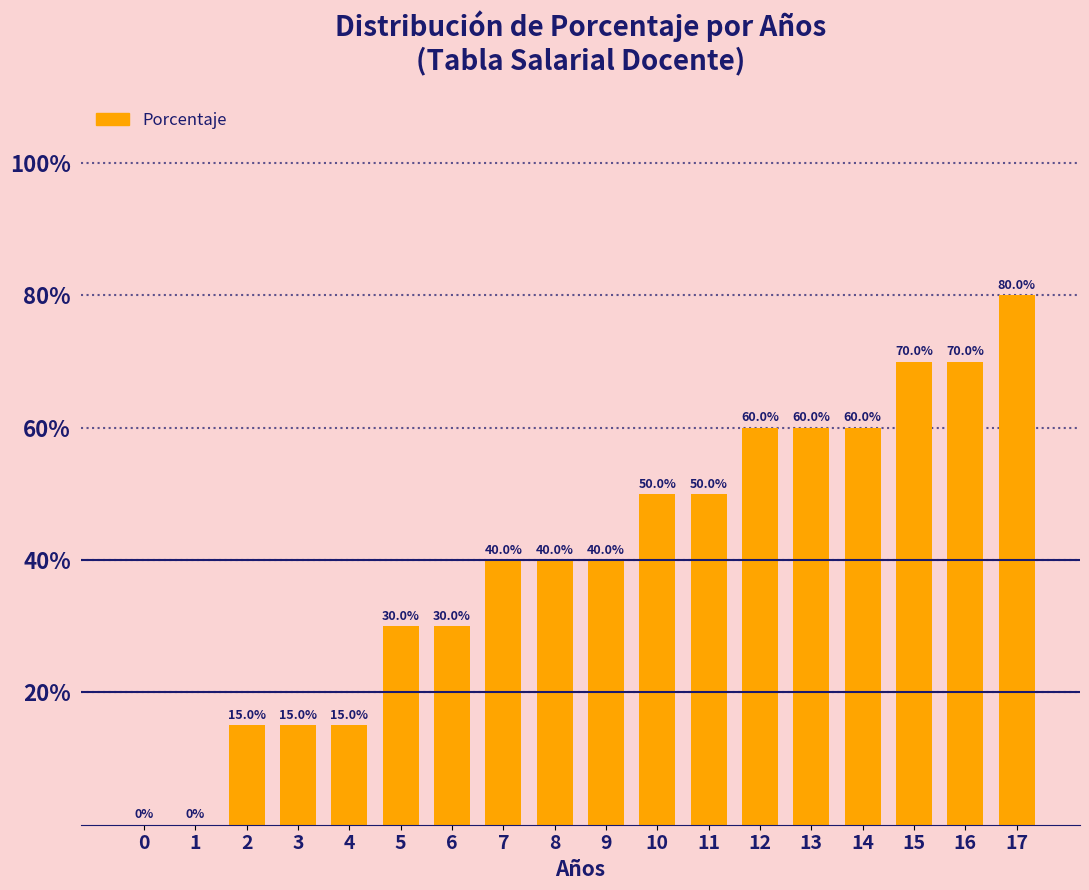

What is the sum of the values at 2 and 4?

30